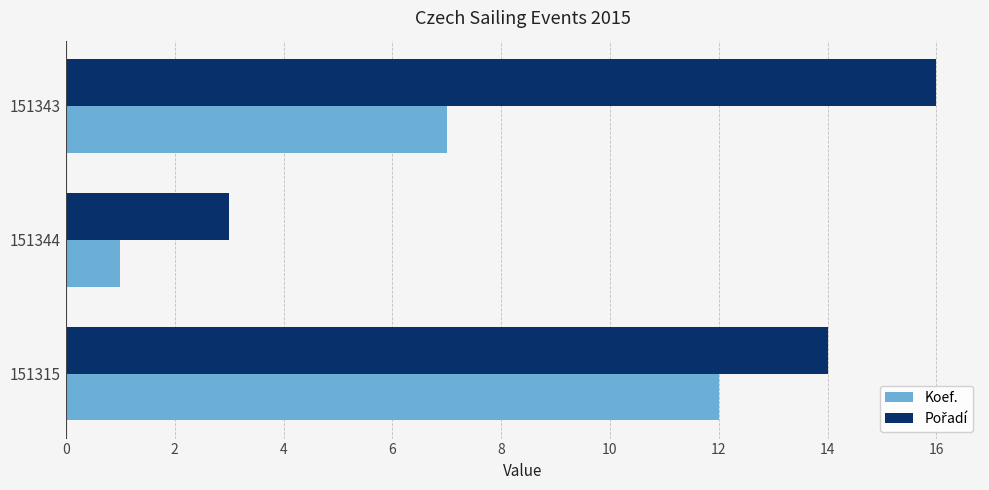

What is the total value across all series at 151343?

23